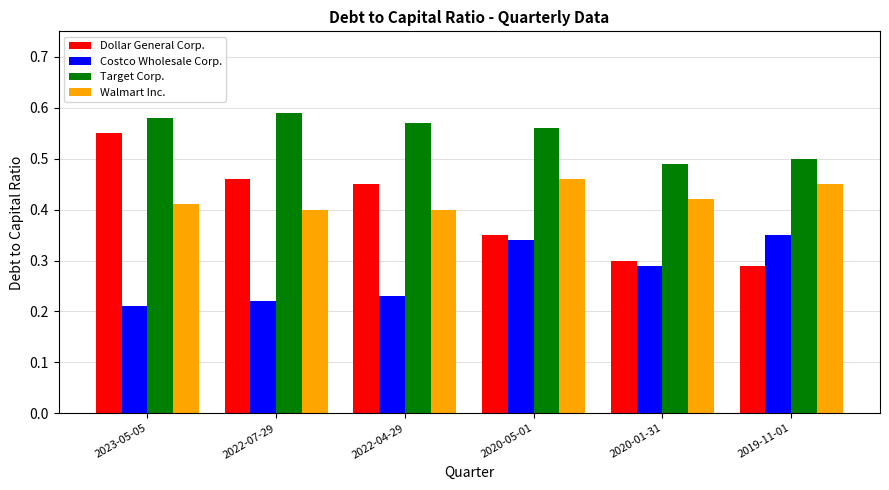

What is the sum of all Target Corp. values?

3.3